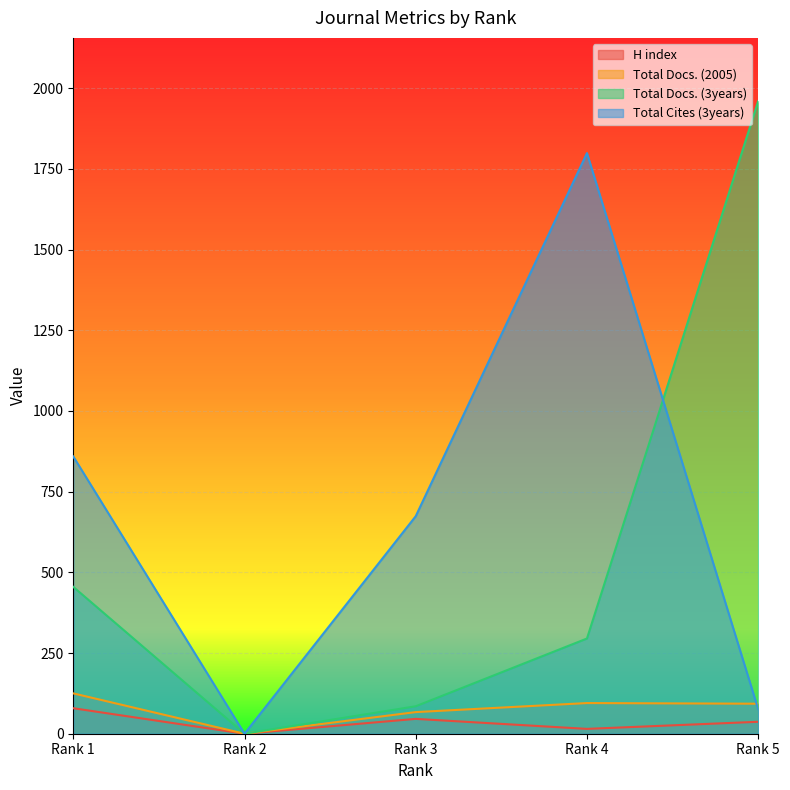

How many lines are shown in the chart?

4